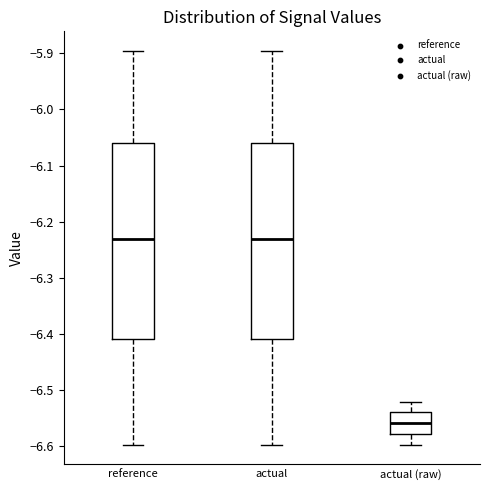

Reading left to right, read every box against the y-axis: the position of its median line, the range the box covers, and the ends of its whiskers. The values are not printed on the chart, so give them approximately, as read against the axis.

reference: median -6.23, box -6.41 to -6.06, whiskers -6.60 to -5.90
actual: median -6.23, box -6.41 to -6.06, whiskers -6.60 to -5.90
actual (raw): median -6.56, box -6.58 to -6.54, whiskers -6.60 to -6.52